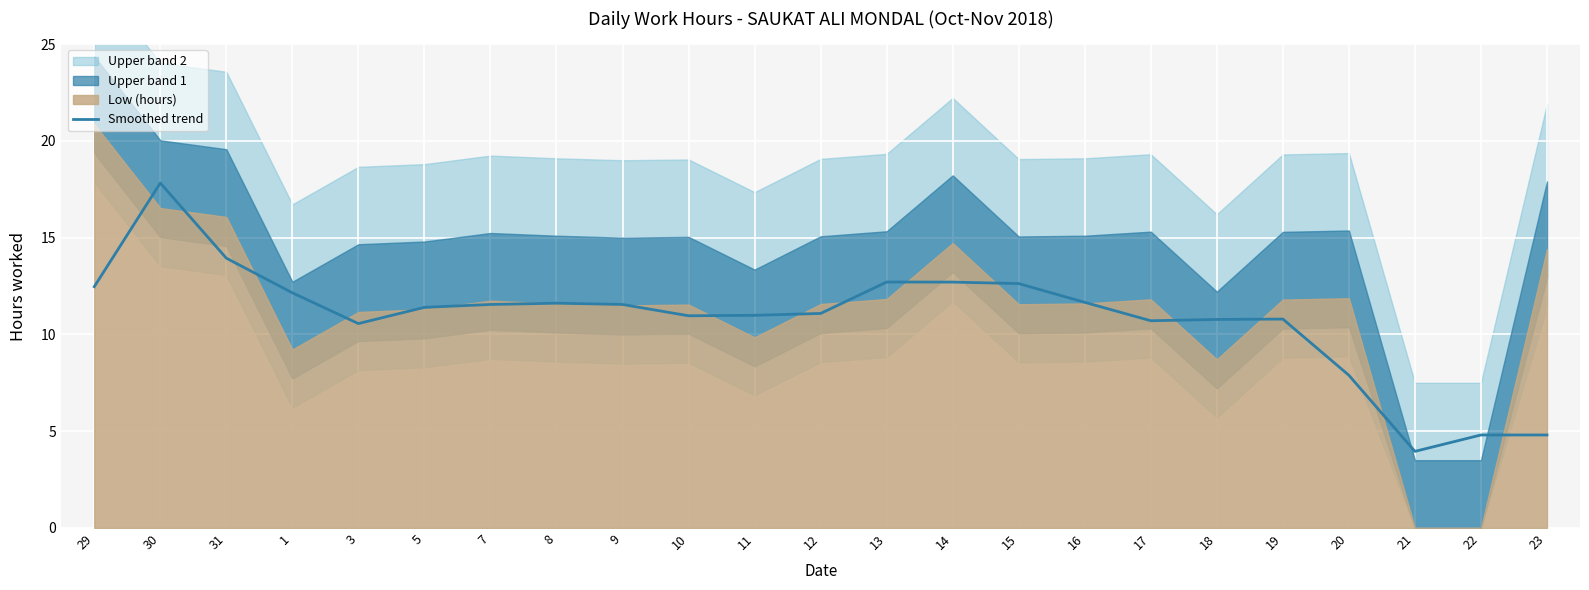

Where is the data nearest to the value 10?

3